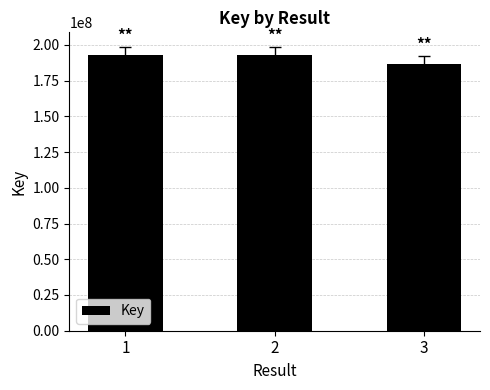

At which category does the chart reach its minimum across all series?

3